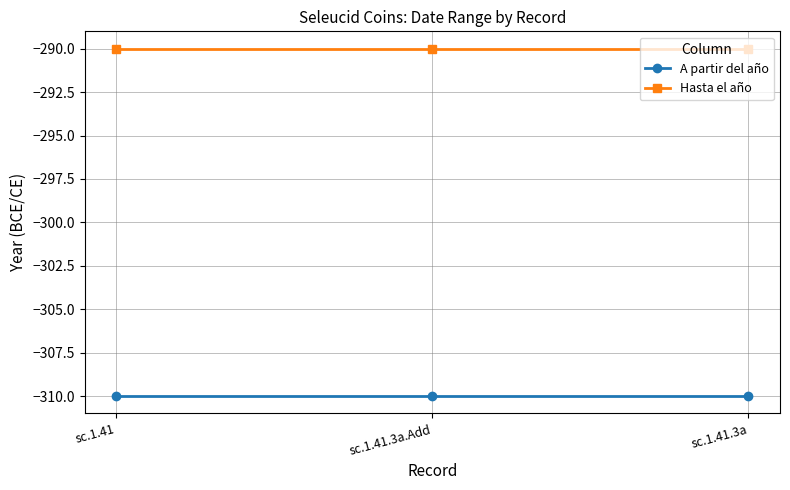

How many lines are shown in the chart?

2